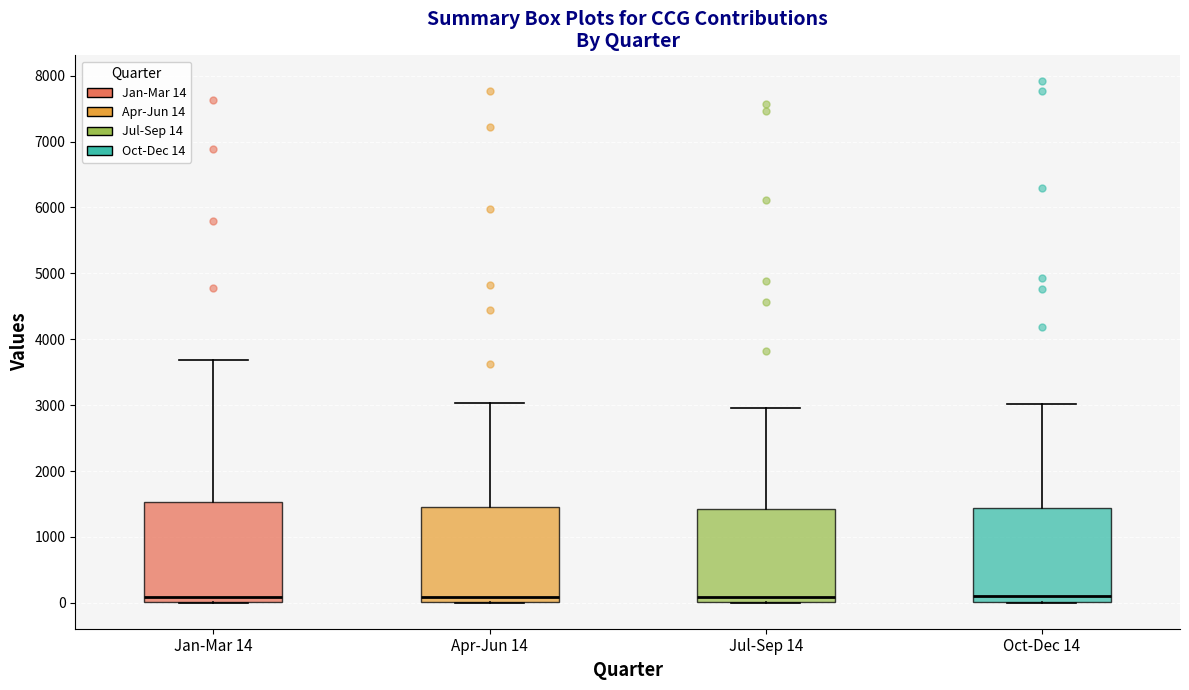

Reading left to right, read every box against the y-axis: the position of its median line, the range the box covers, and the ends of its whiskers. The values are not printed on the chart, so give them approximately, as read against the axis.

Jan-Mar 14: median 100, box 0 to 1500, whiskers 0 to 3700
Apr-Jun 14: median 100, box 0 to 1500, whiskers 0 to 3000
Jul-Sep 14: median 100, box 0 to 1400, whiskers 0 to 3000
Oct-Dec 14: median 100, box 0 to 1400, whiskers 0 to 3000